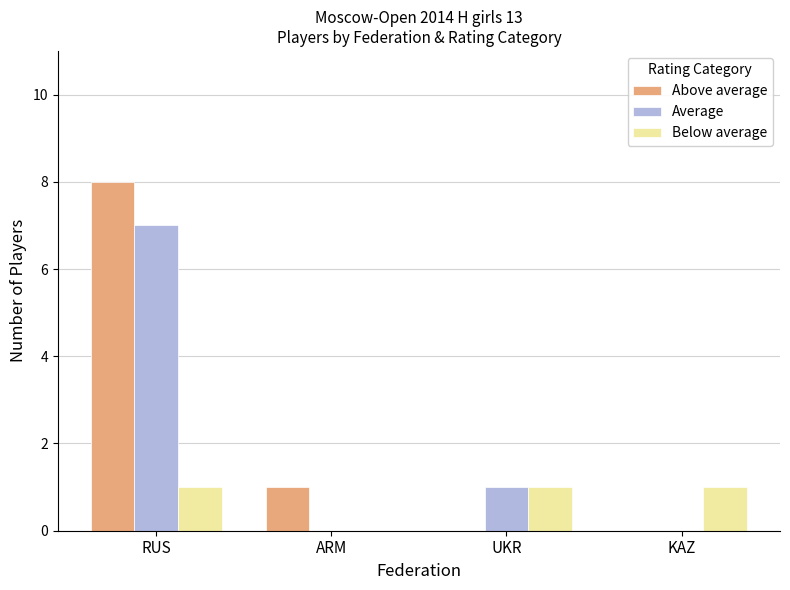

At which label does Average first exceed 1?

RUS